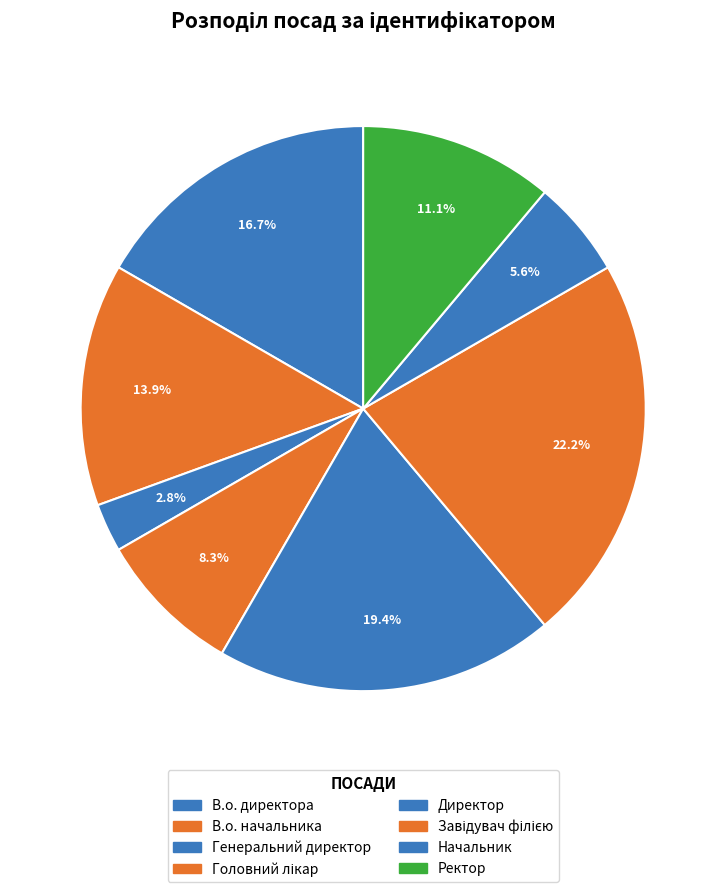

What percentage is the В.о. директора slice, to the nearest percent?

17%